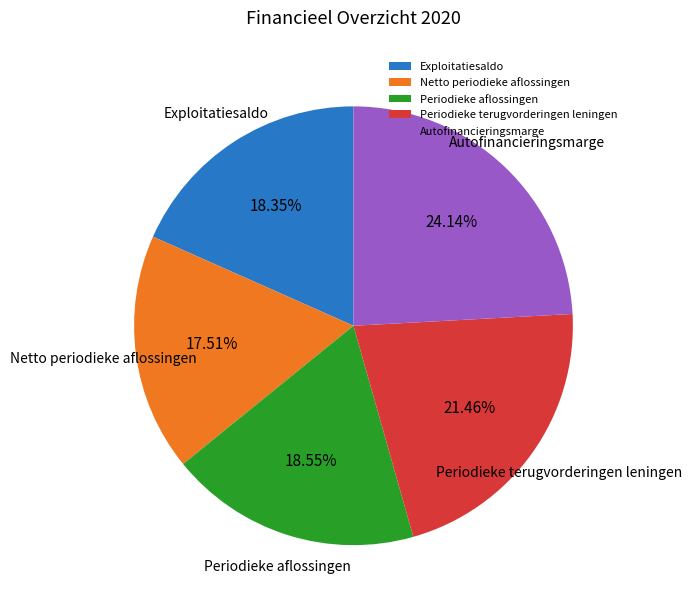

To the nearest percent, what is the difference between the Exploitatiesaldo and Periodieke terugvorderingen leningen slice percentages?

3%